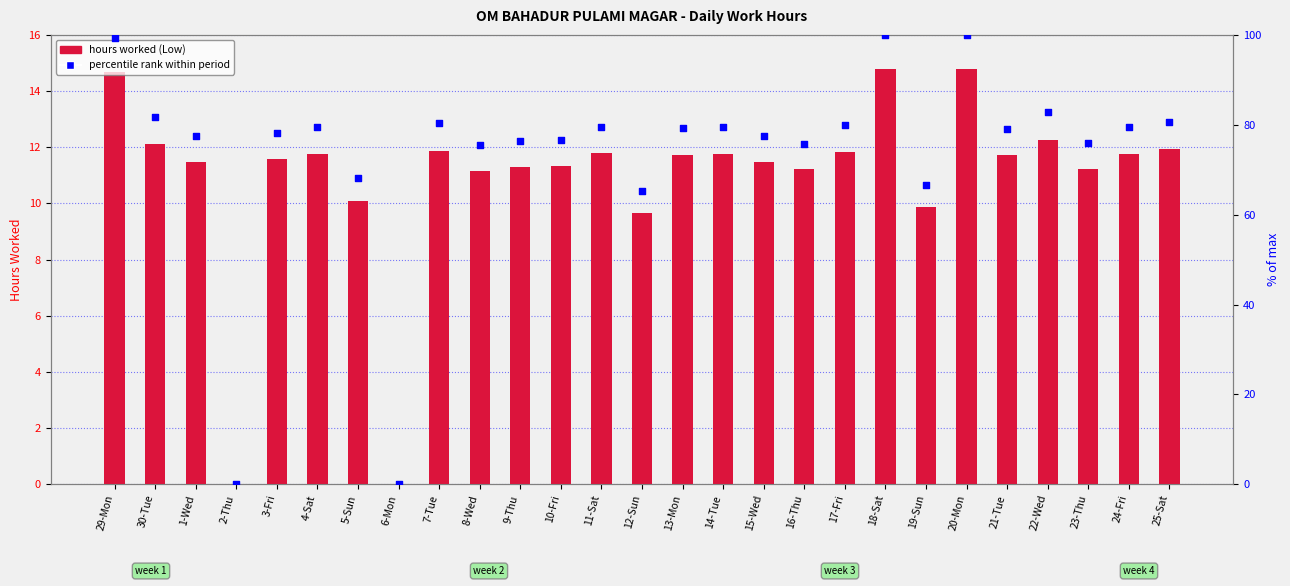

Which series has the largest total across all categories?

percentile rank